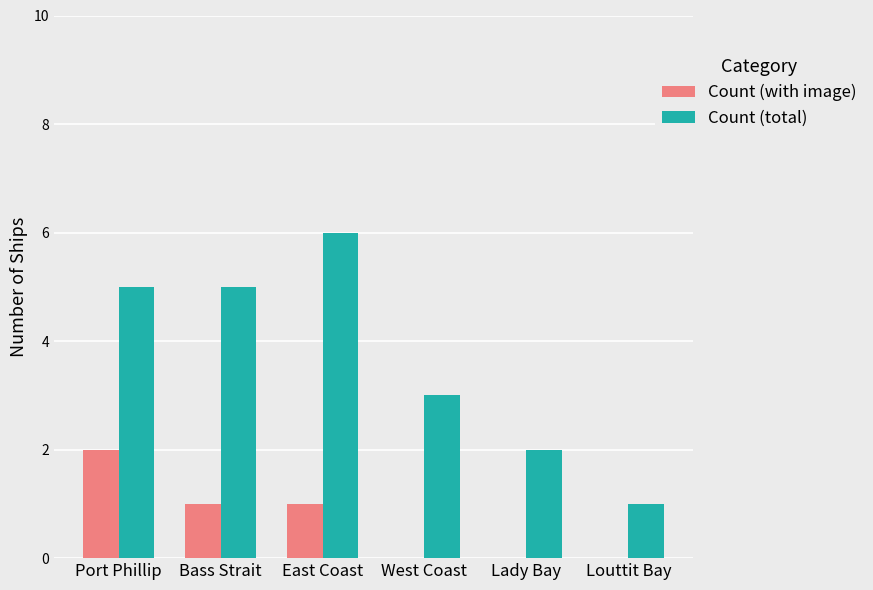

What is the sum of the Count (total) values at Louttit Bay and Bass Strait?

6